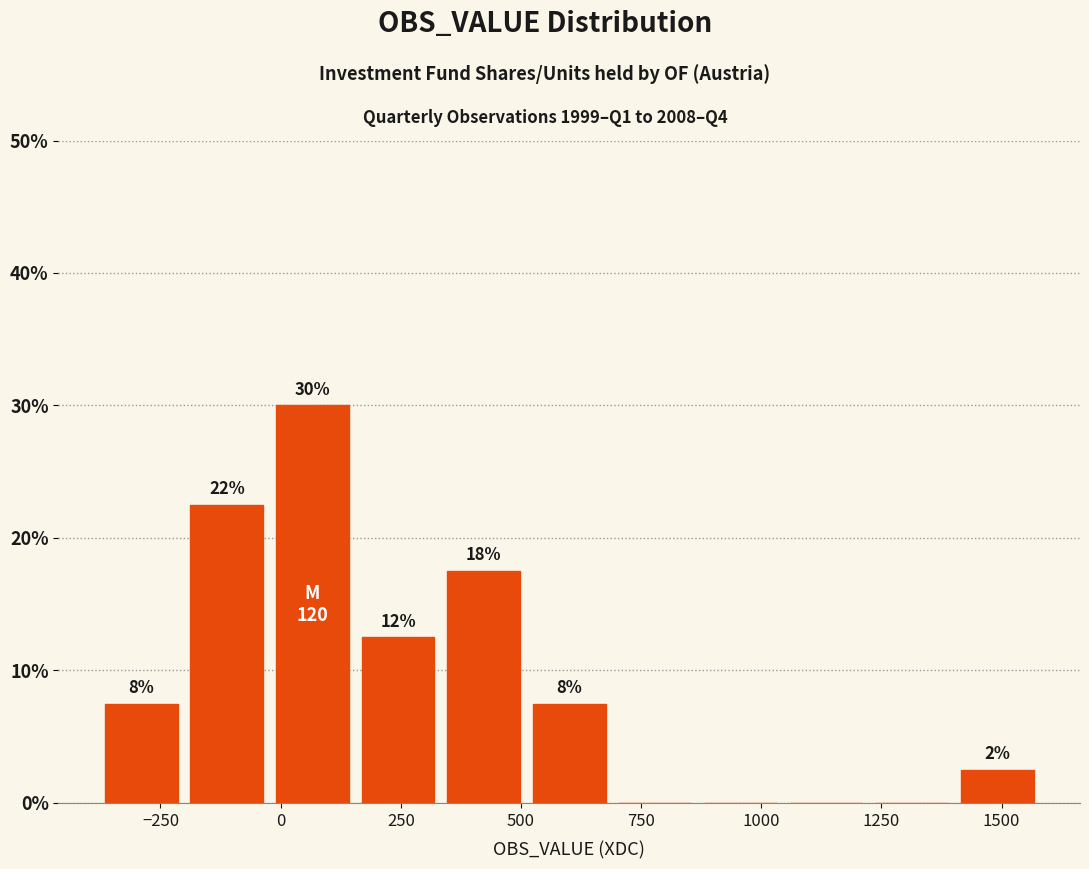

Around what value on the x-axis is the tallest bar? Give the approximate position of its centre, as read against the axis.

50